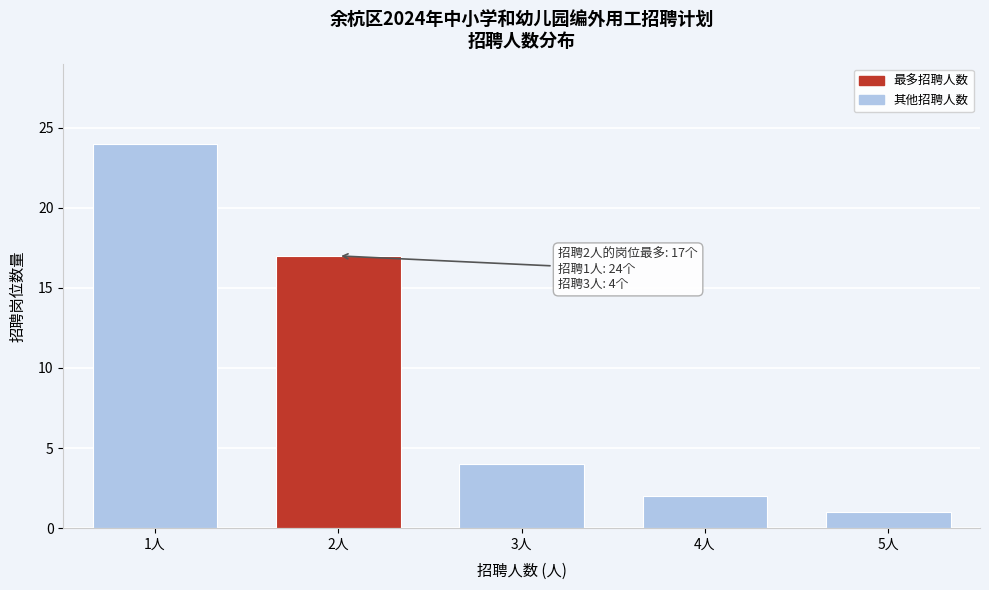

Reading right to left, transcribe all the data shown in this chart.

1	2	4	17	24